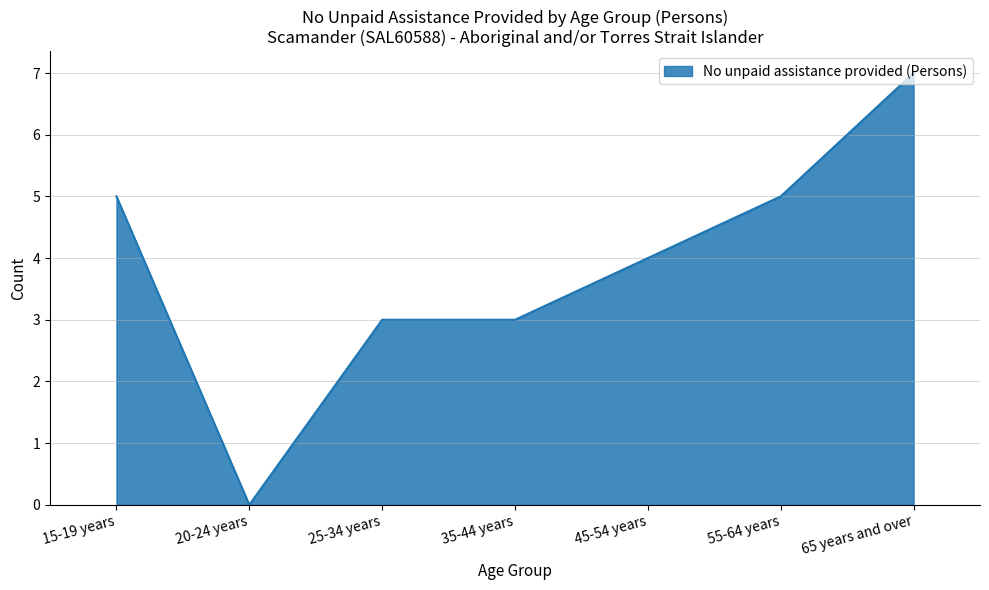

Which category has the highest value across all series?

65 years and over